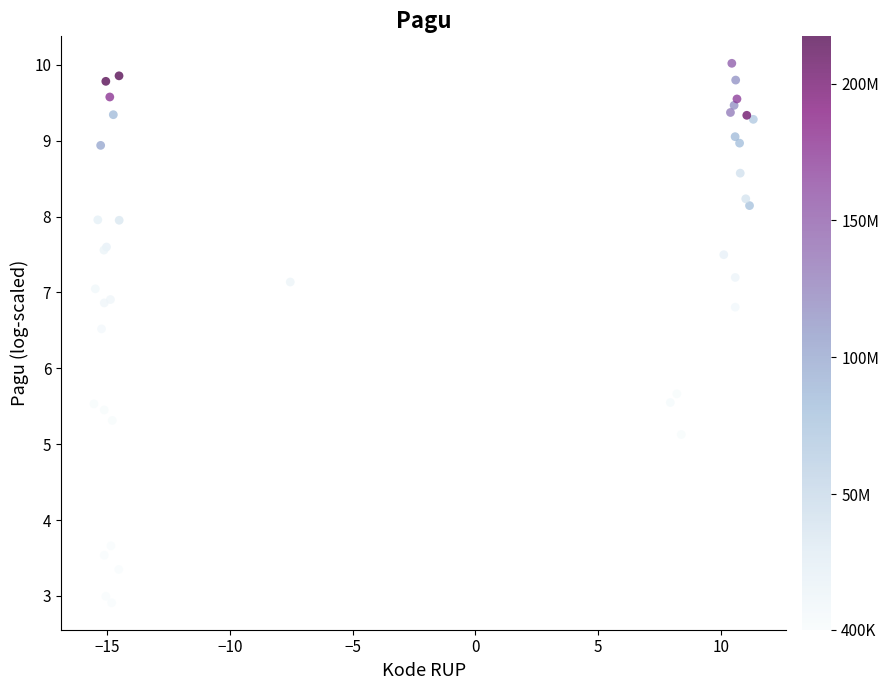

What Y value in the scatter plot is closest to 6?

5.7